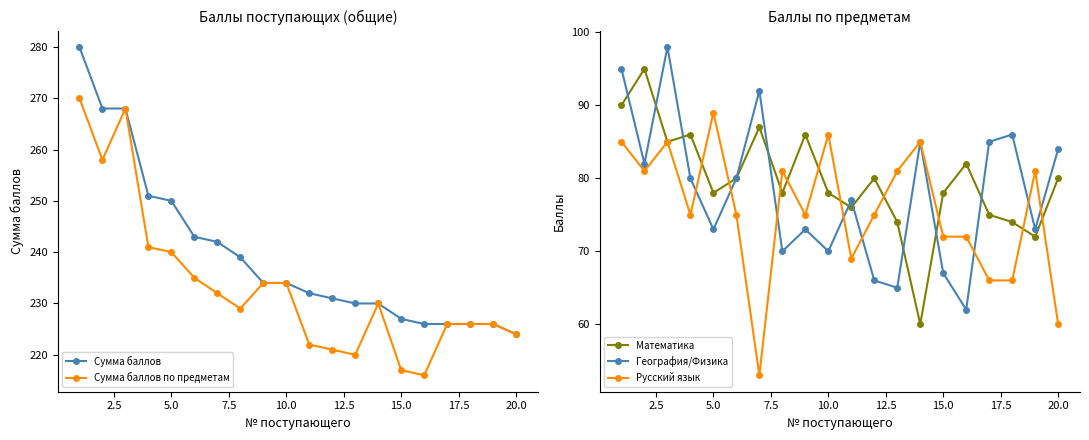

What is the maximum value for География/Физика?

98